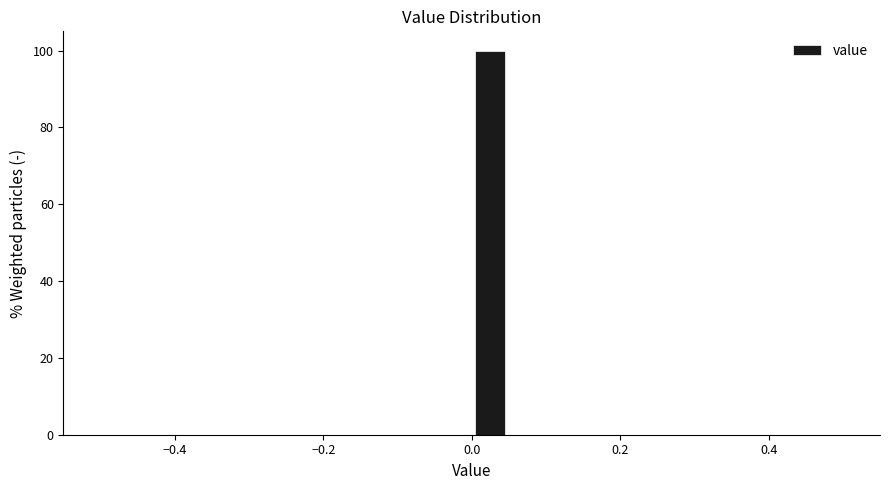

Around what value on the x-axis is the tallest bar? Give the approximate position of its centre, as read against the axis.

0.02